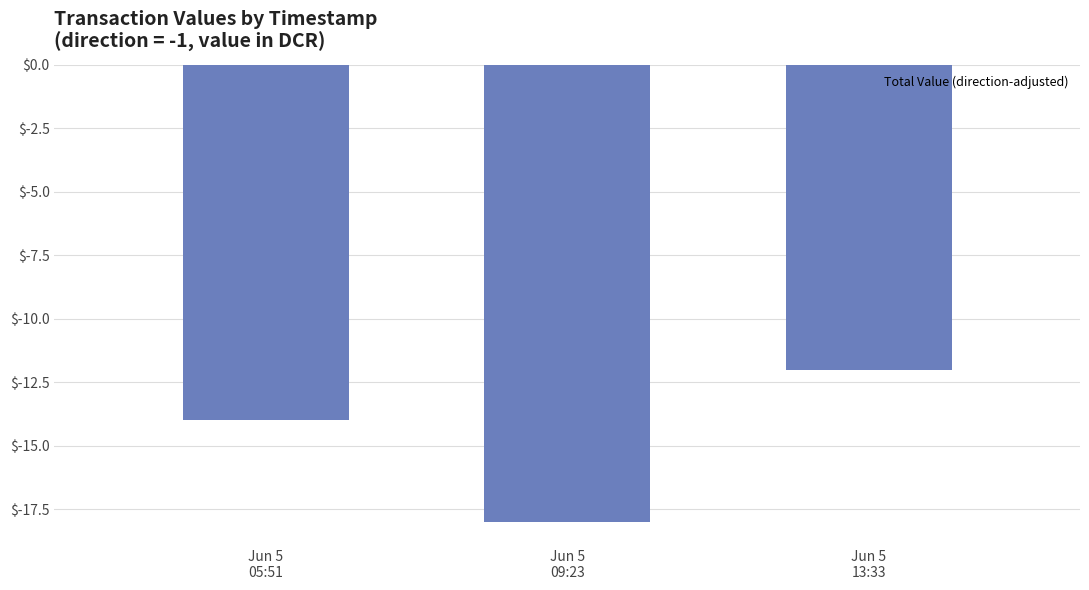

How many values exceed -14?

1